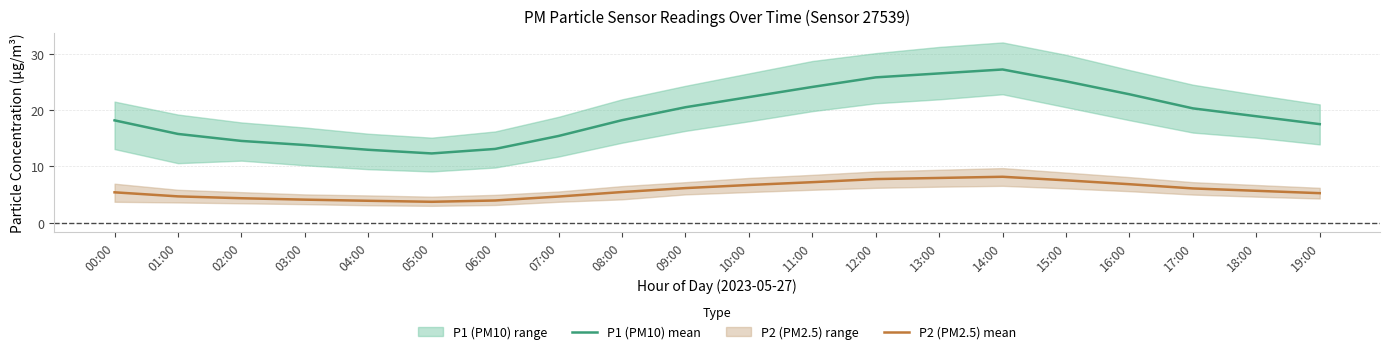

Where is the first local minimum for P1 (PM10) mean?

05:00